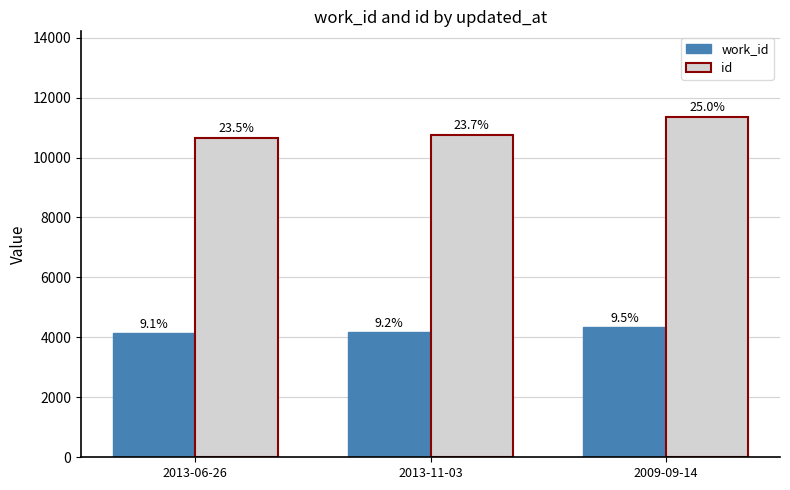

What are all the series names shown in the legend?

work_id, id